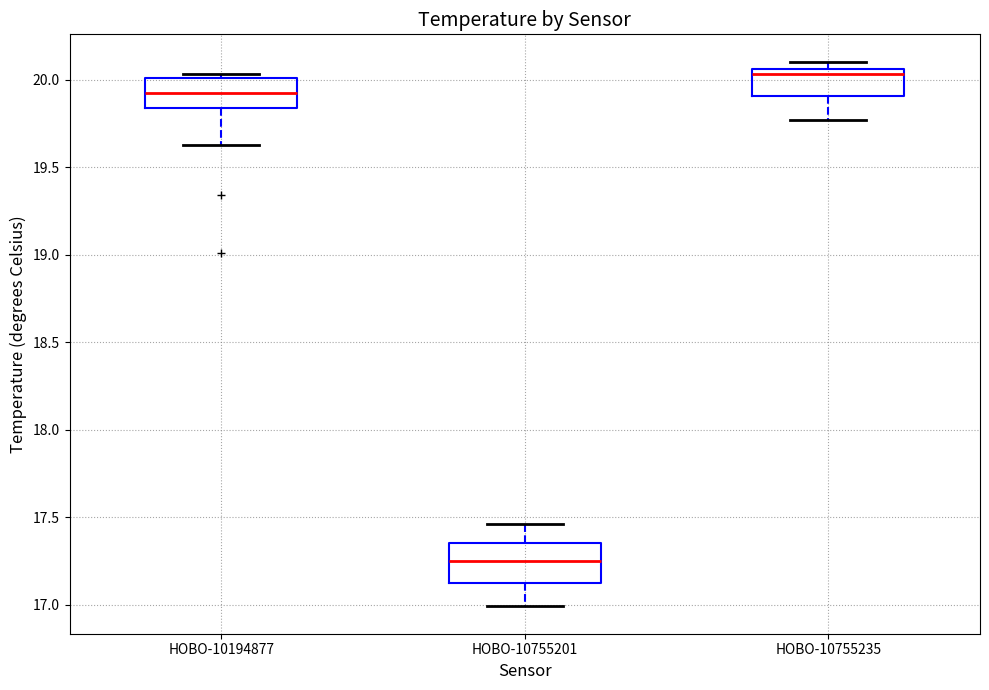

Which box has the lowest median line?

HOBO-10755201